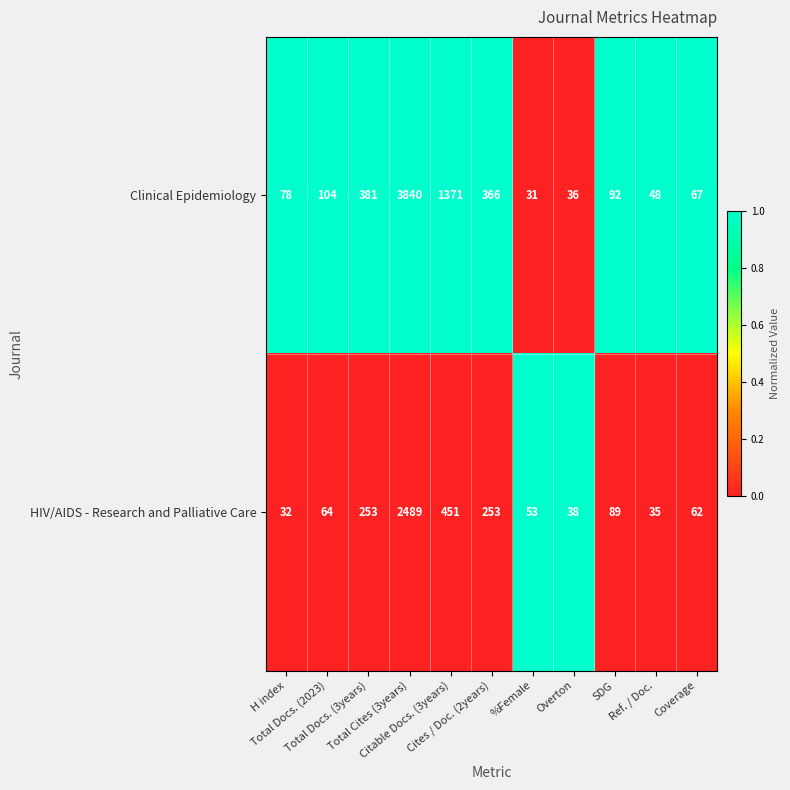

At which category is the sum across all series the highest?

Total Cites (3years)